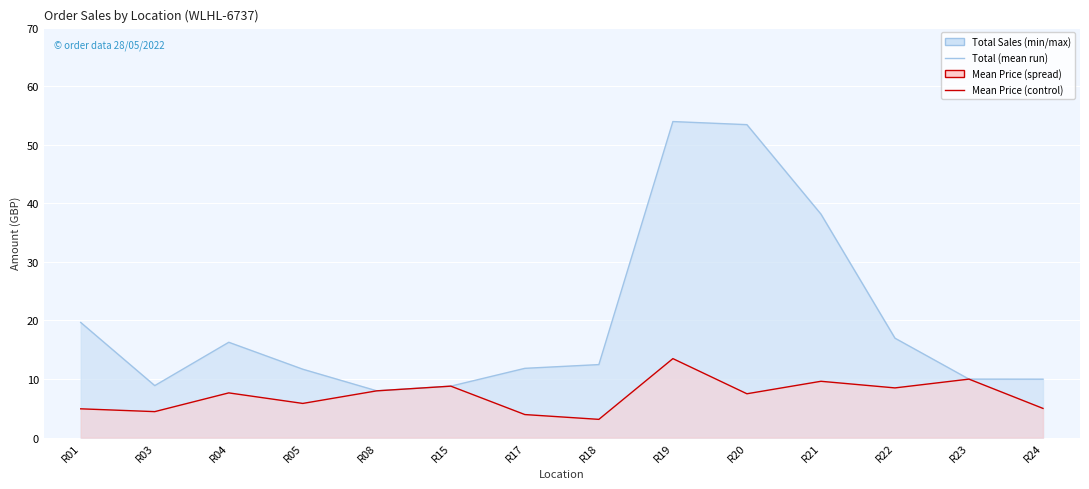

Which series has the widest spread of values?

Total line